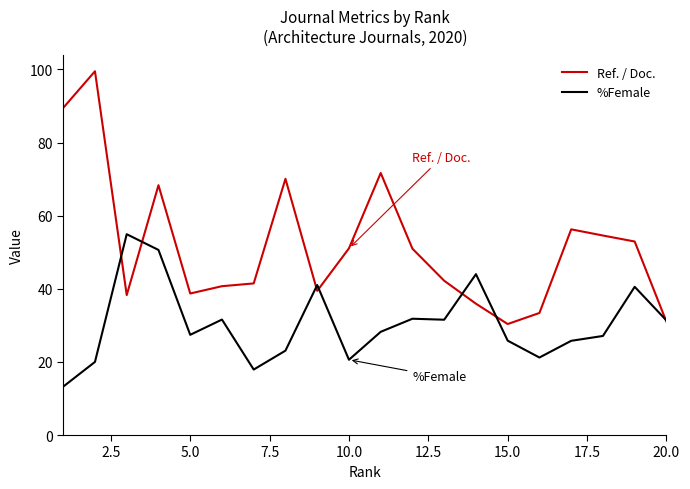

List the series in order of their peak value, highest first.

Ref. / Doc., %Female